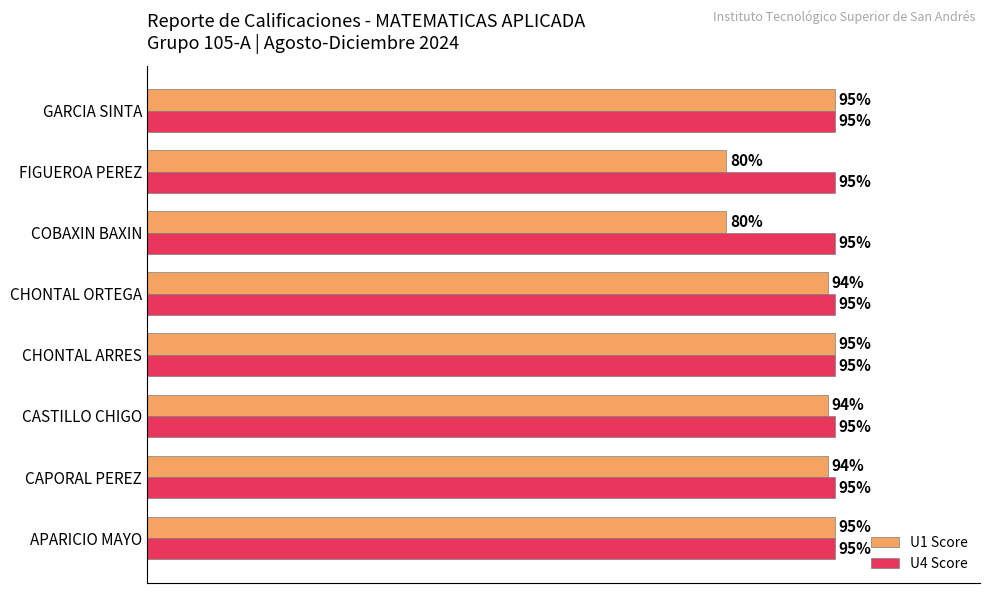

Which series changed the most between CAPORAL PEREZ and GARCIA SINTA?

U1 Score